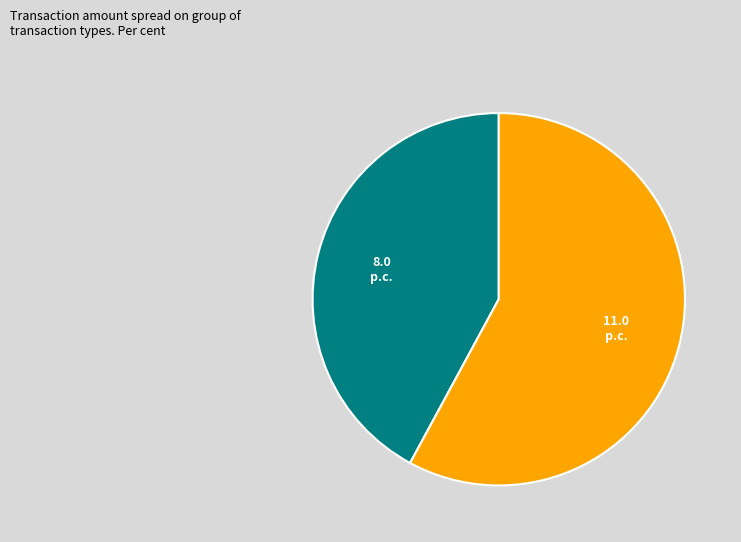

Is there any slice that represents more than half of the pie?

Yes